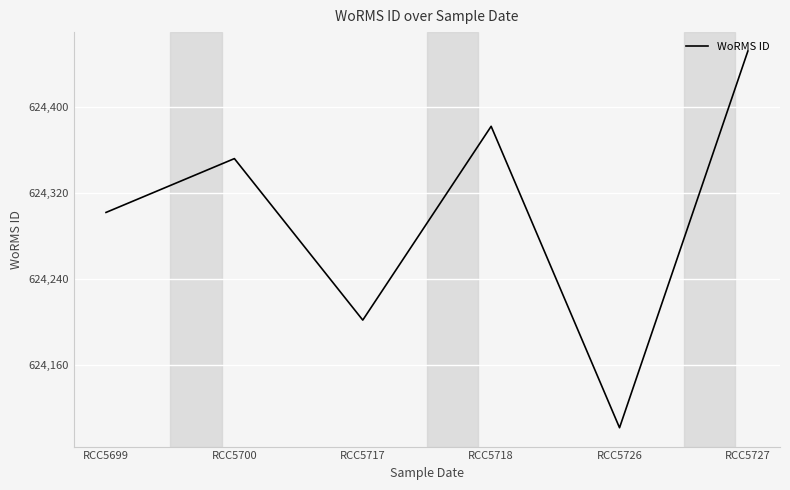

What is the ratio of the value at RCC5726 to the value at RCC5699?

1.0